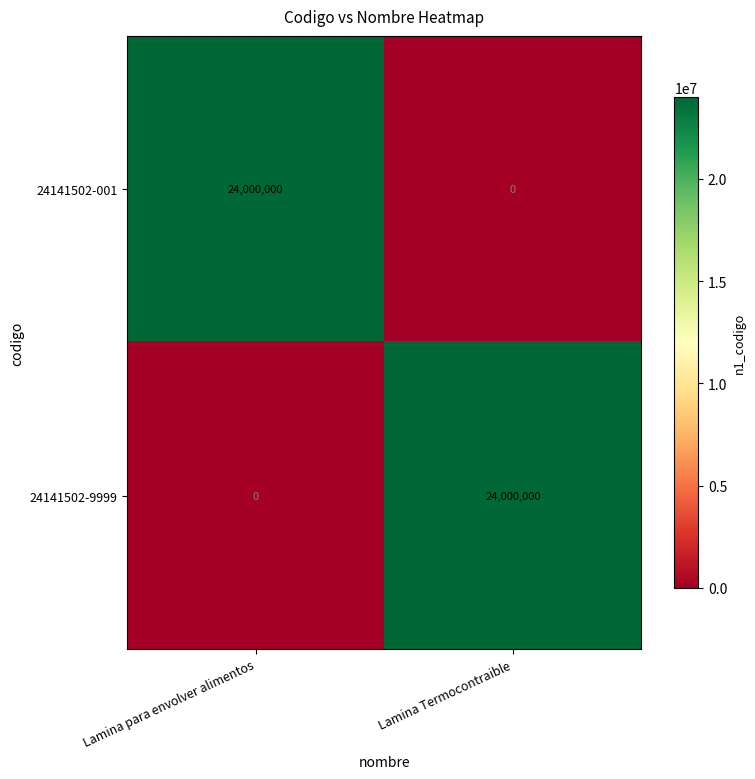

Reading left to right, list all the values displayed in this chart.

24141502-001: Lamina para envolver alimentos=24000000	Lamina Termocontraible=0
24141502-9999: Lamina para envolver alimentos=0	Lamina Termocontraible=24000000